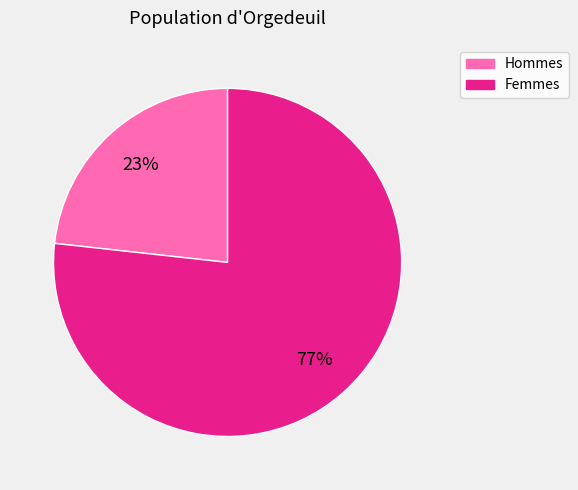

Does any single category account for the majority?

Yes